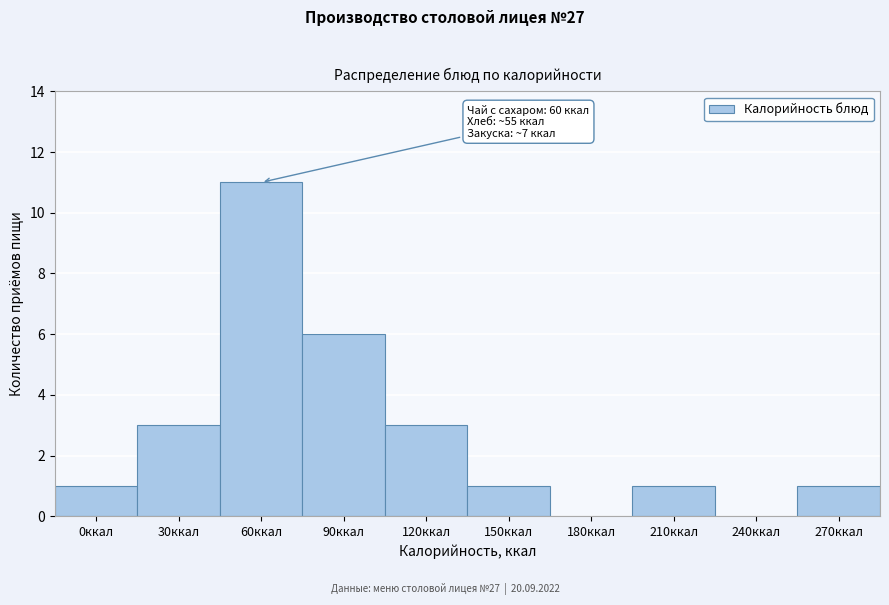

Reading left to right, list all the values displayed in this chart.

0ккал=1	30ккал=3	60ккал=11	90ккал=6	120ккал=3	150ккал=1	180ккал=0	210ккал=1	240ккал=0	270ккал=1